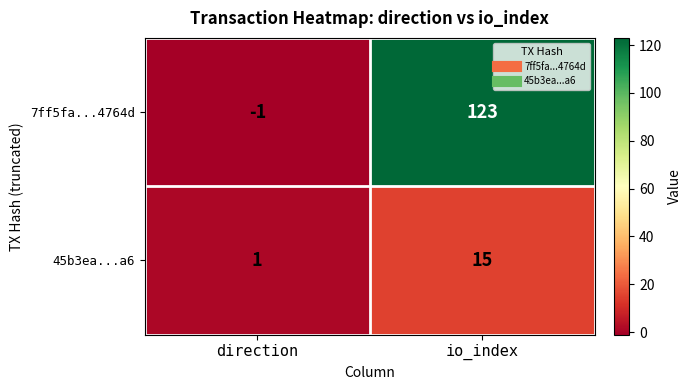

List the series in order of their overall mean, highest first.

7ff5fa...4764d, 45b3ea...a6